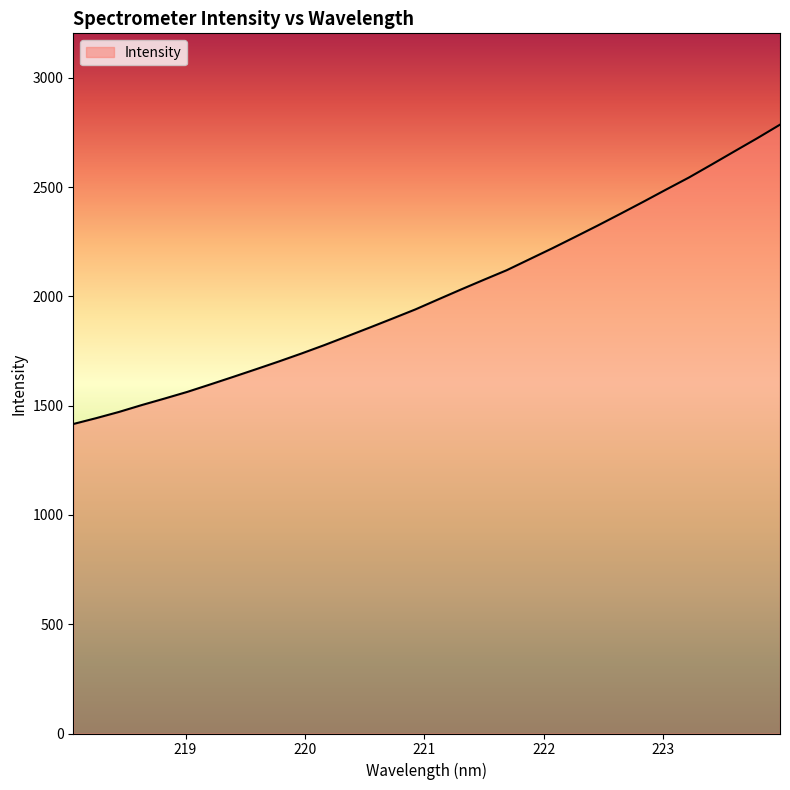

What is the average value?

2011.5